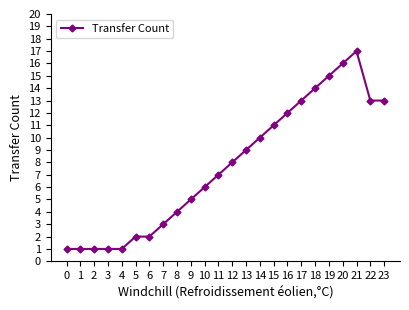

Is it true that the value at 16 is 12?

True